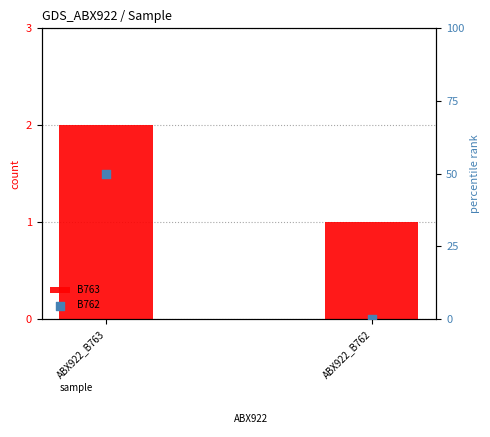

At which category is the sum across all series the highest?

ABX922_B763